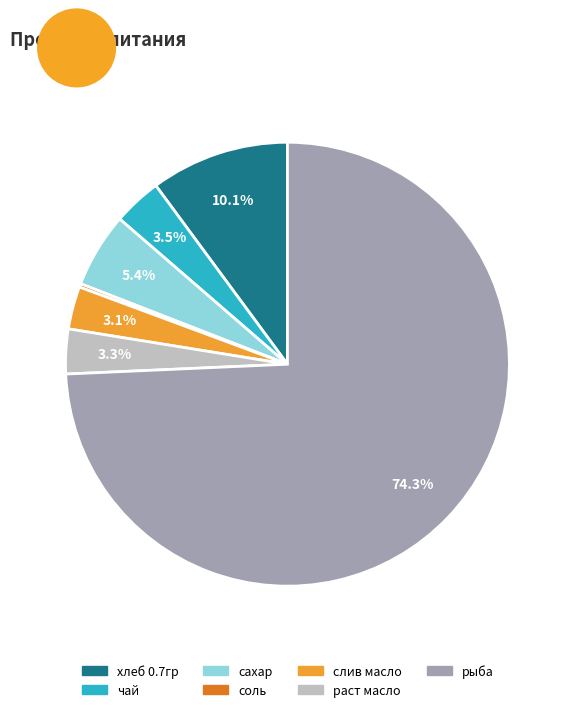

Which slice is the largest?

рыба